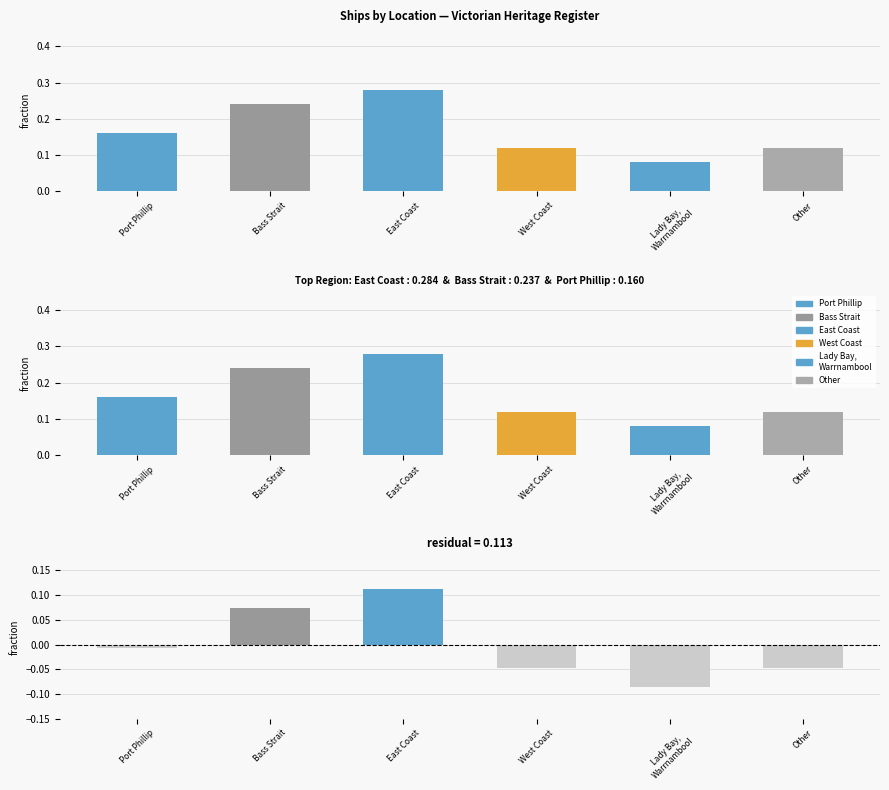

True or false: Residual from mean has a value of -0.1 at West Coast.

False